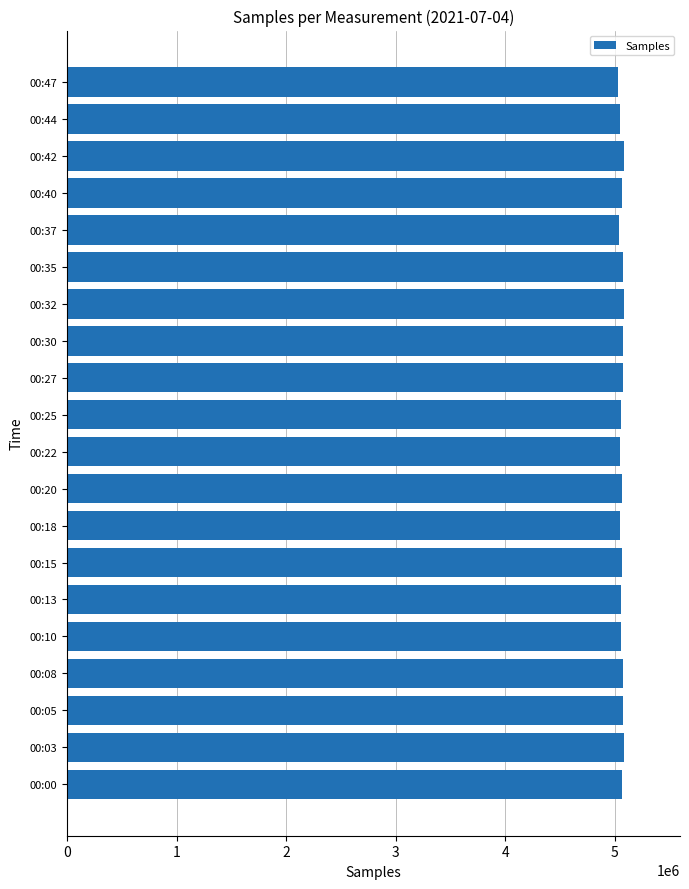

What is the difference between the maximum and minimum values?

57457